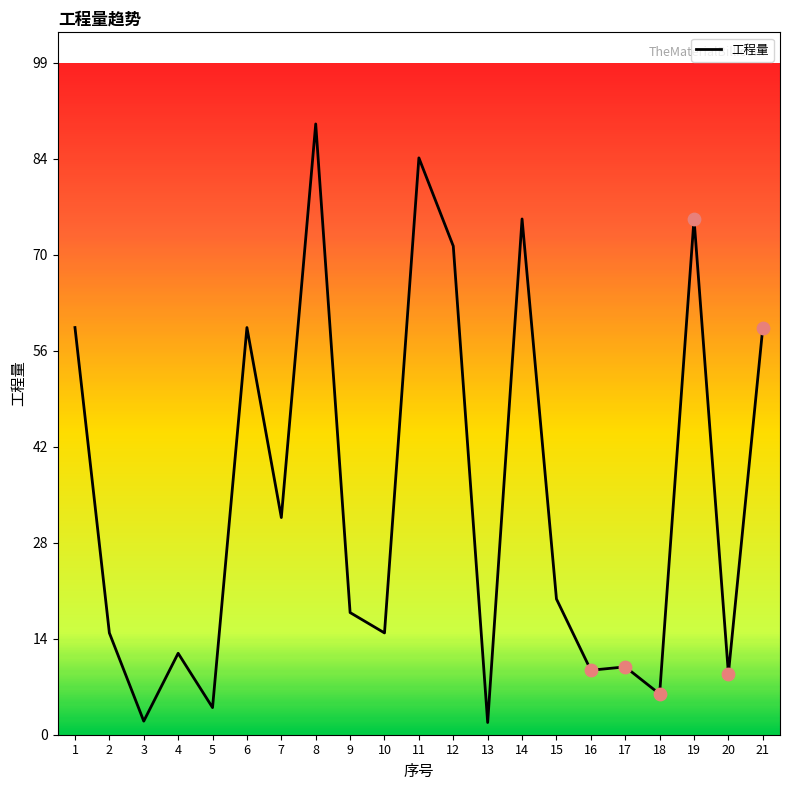

What is the ratio of the value at 11 to the value at 17?

8.5